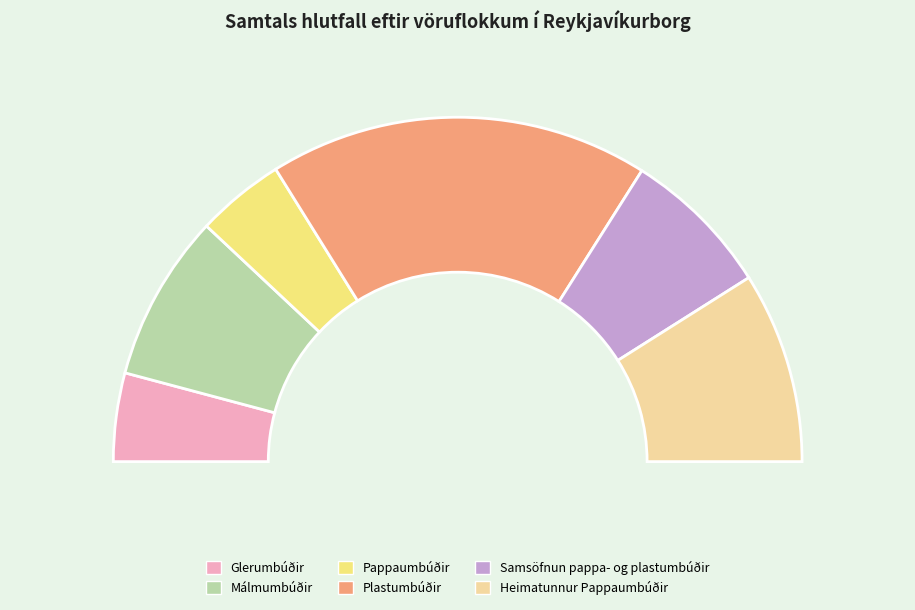

Is there a majority slice in this chart?

No